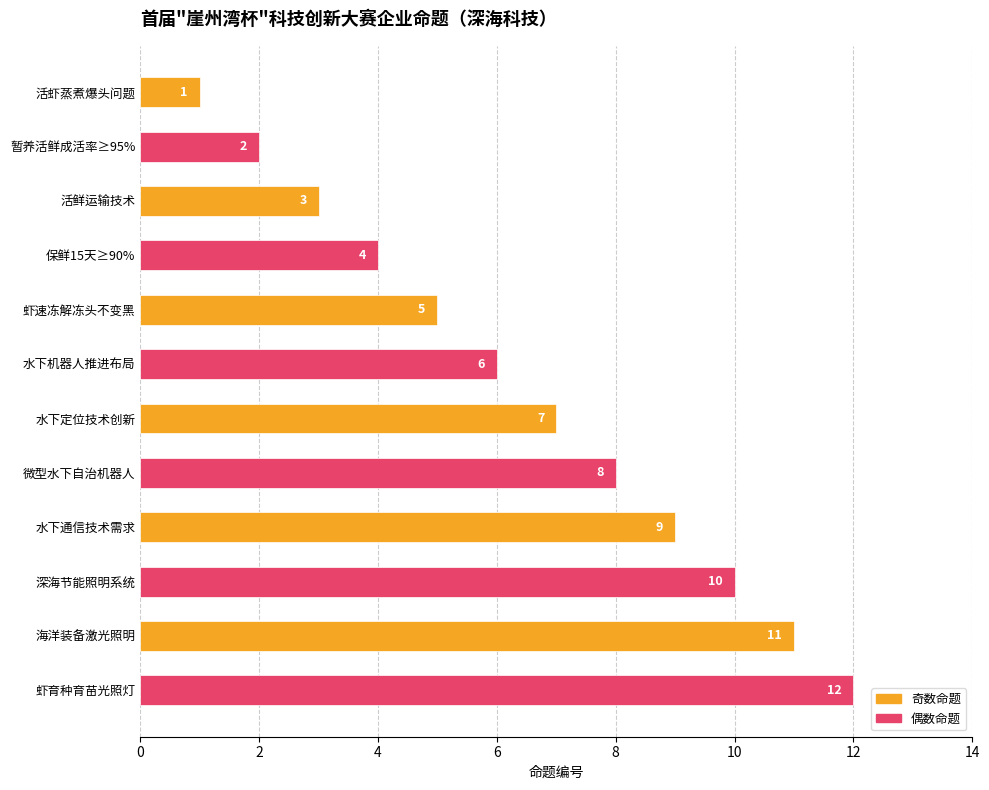

The chart shows a value of 9 at 水下通信技术需求. True or false?

True